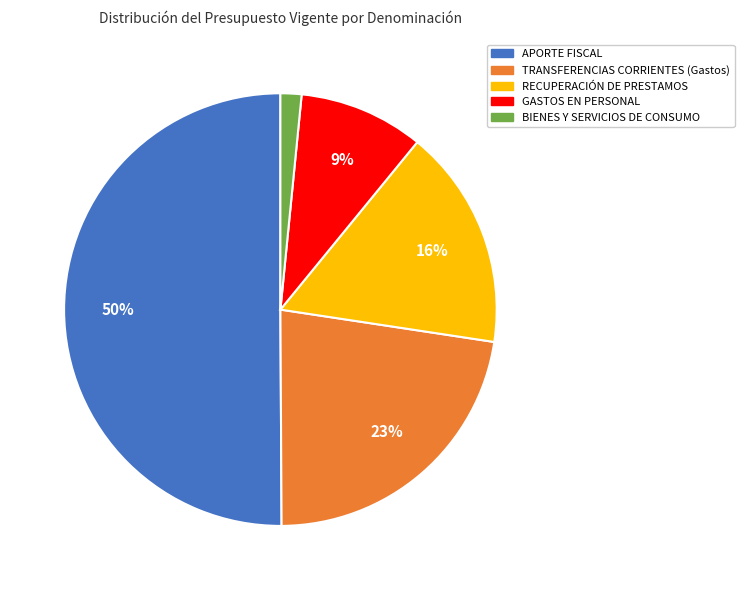

How many segments does this pie chart have?

5